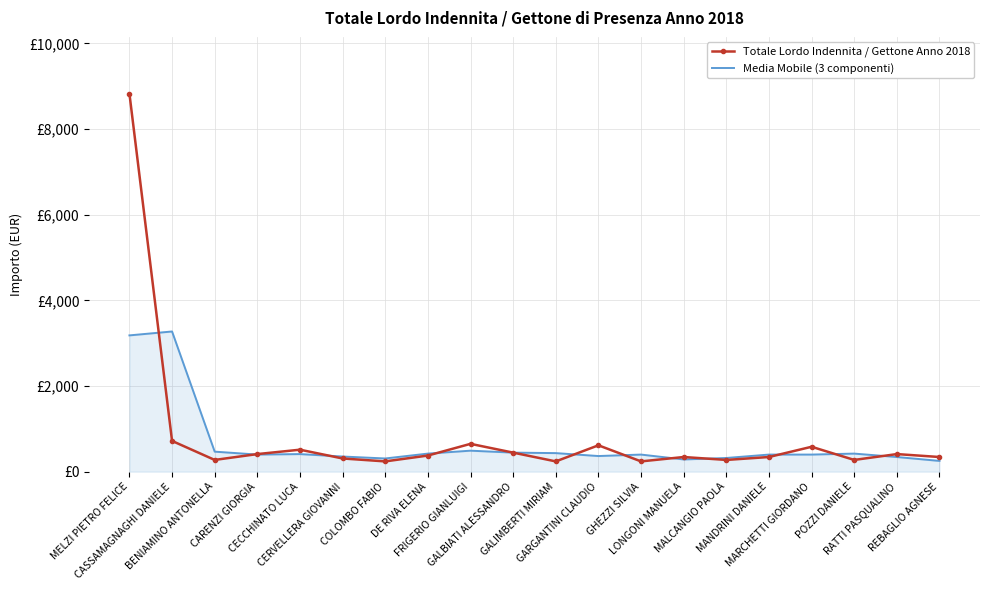

What are all the series names shown in the legend?

Totale Lordo Indennita / Gettone Anno 2018, Media Mobile (3 componenti)